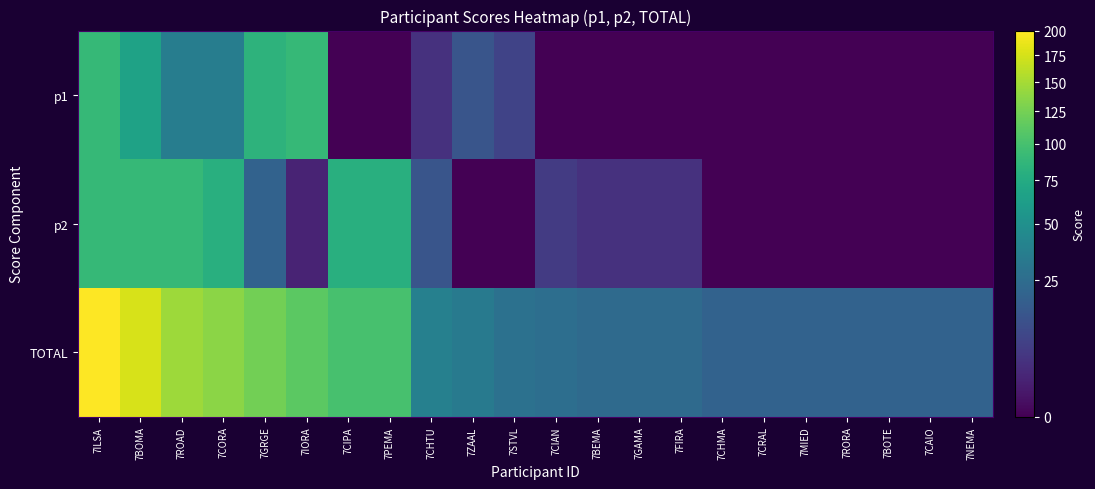

Which series has the largest range (max minus min)?

TOTAL